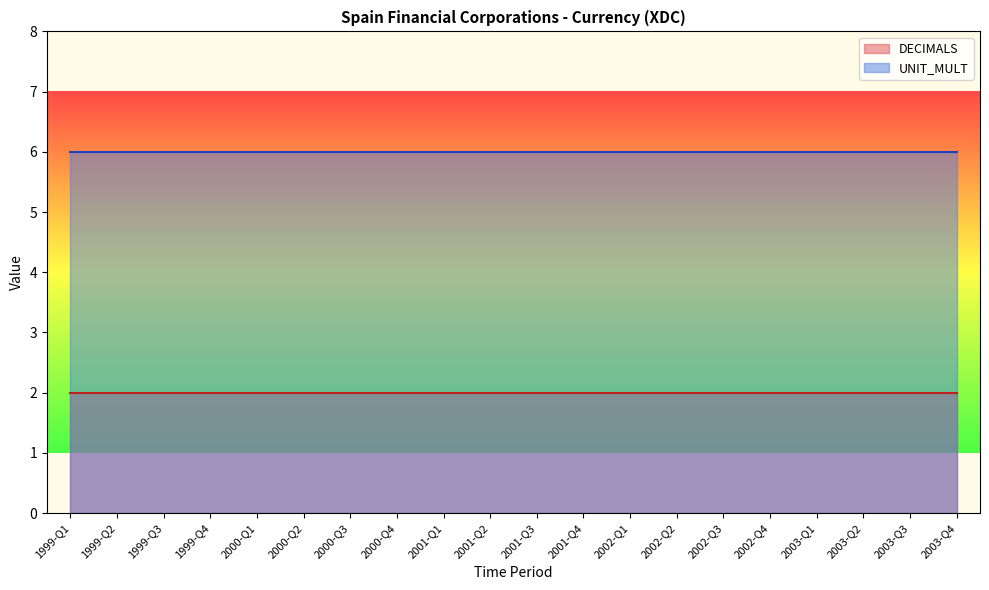

True or false: UNIT_MULT and DECIMALS intersect in this chart.

False